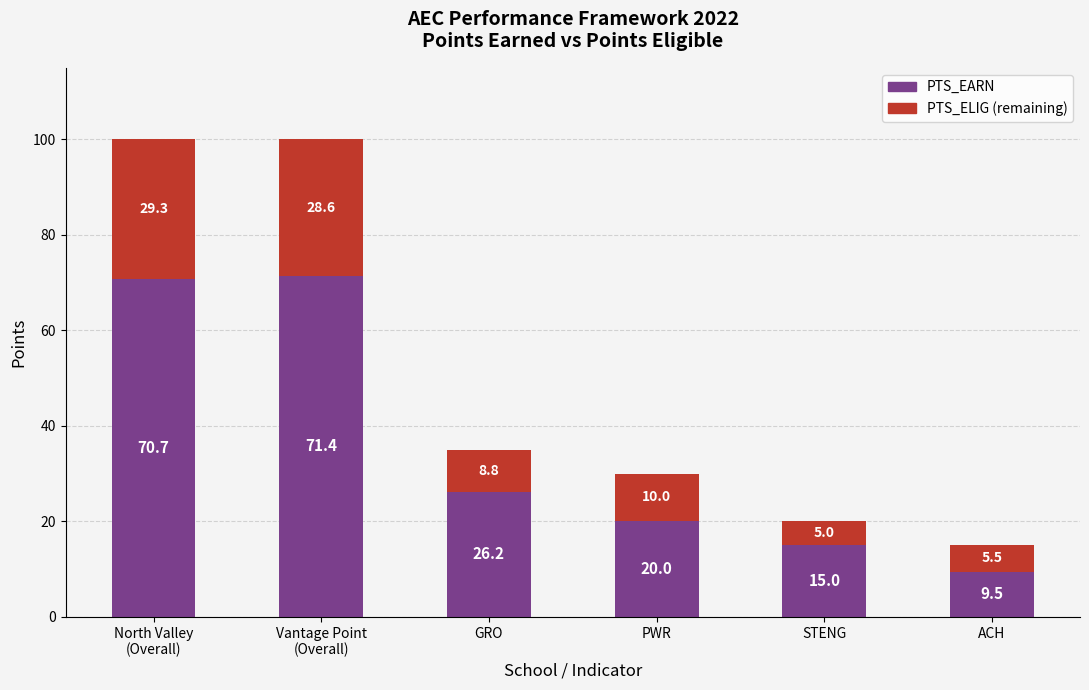

What is the total value across all series at GRO?

35.0